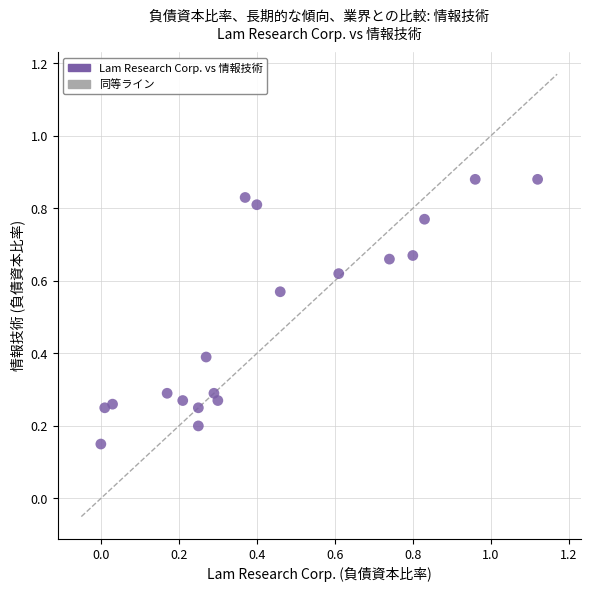

What is the range of X values (max minus min)?

1.1